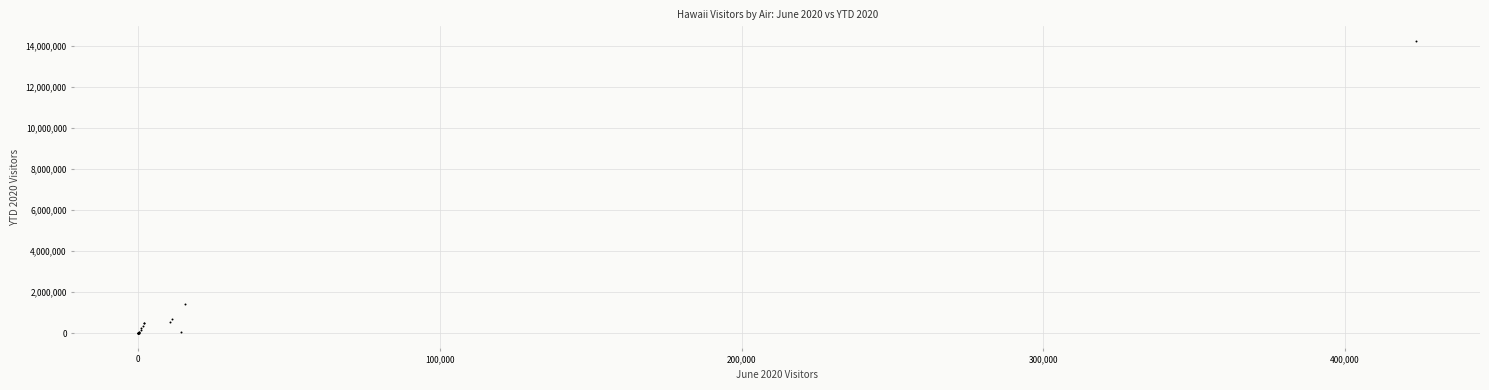

What Y value in the scatter plot is closest to 7129048?

1407914.6